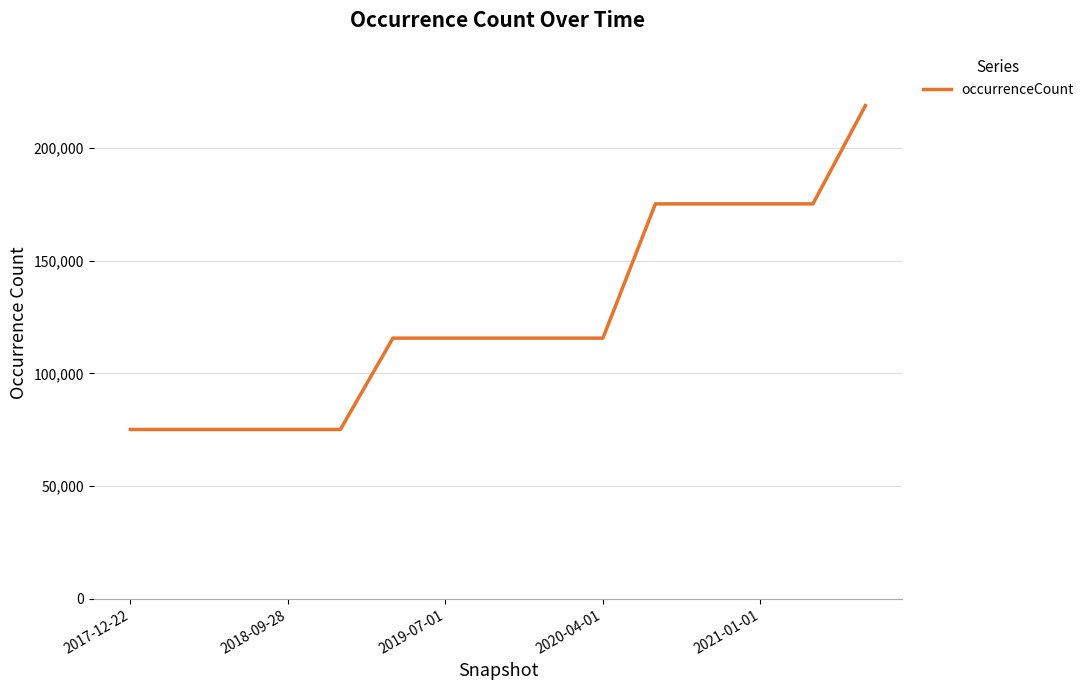

What is the difference between the maximum and minimum values?

143598